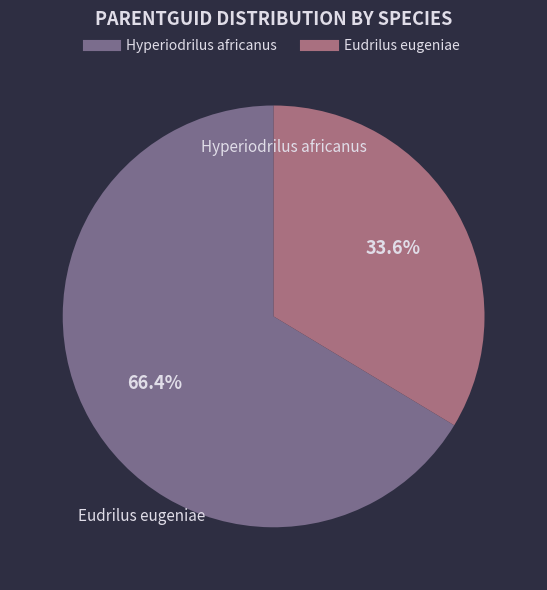

True or false: Eudrilus eugeniae accounts for 34% of the total.

True